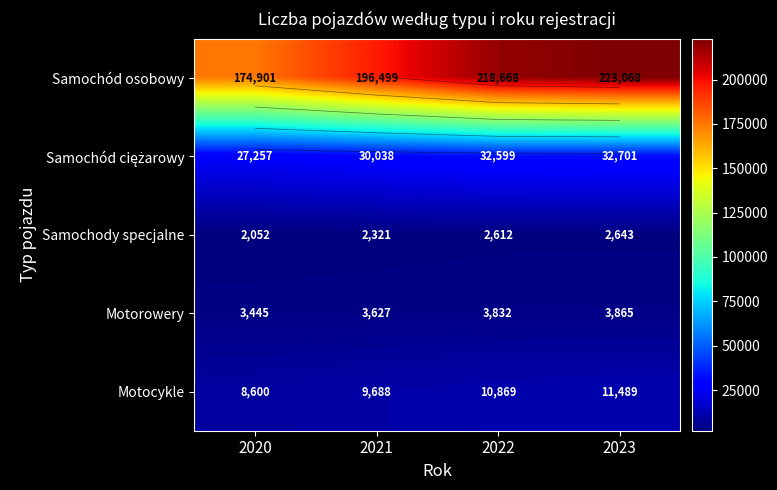

What is the average value of the Motocykle series?

10162